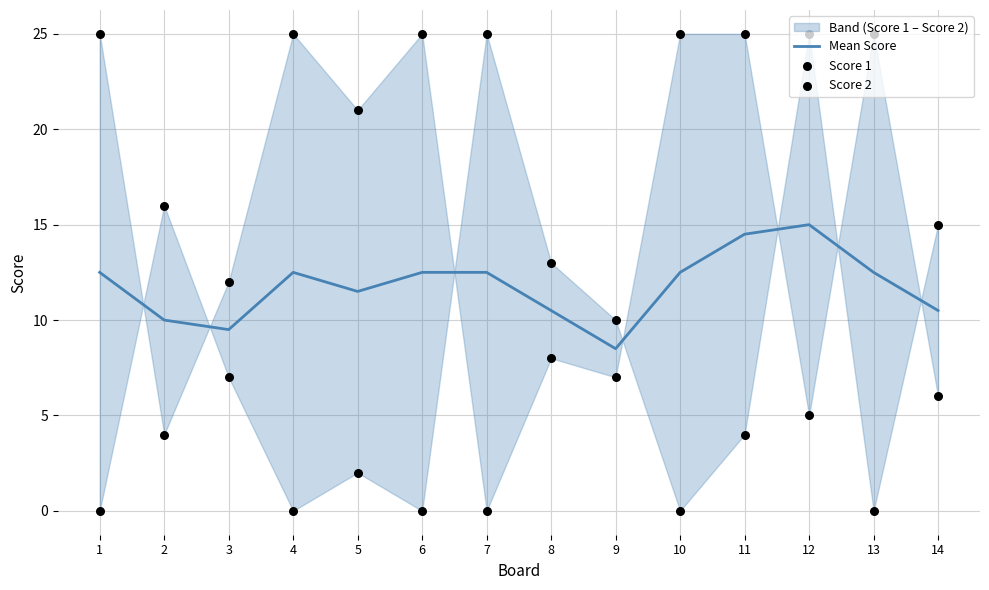

Which series has the widest spread of Y values?

Score 1